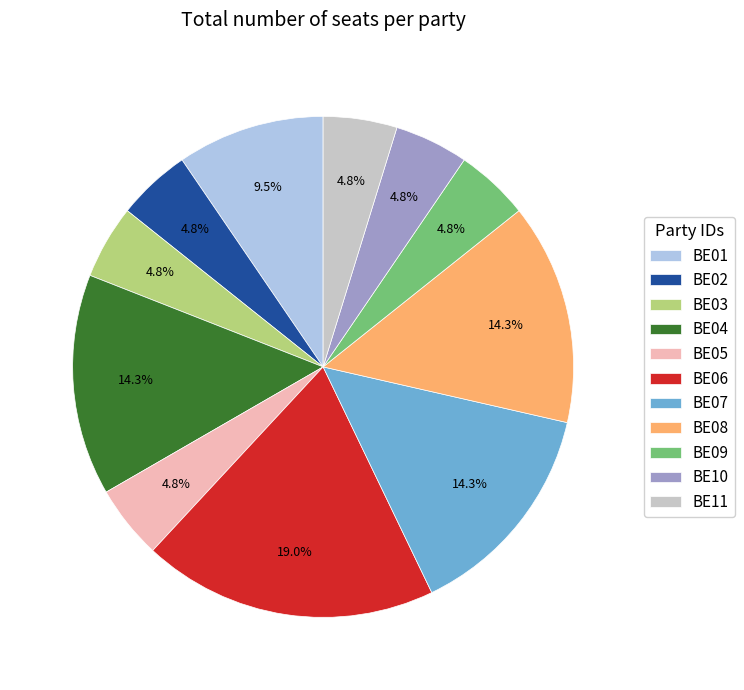

What is the total percentage of BE10 and BE06?

23.8%